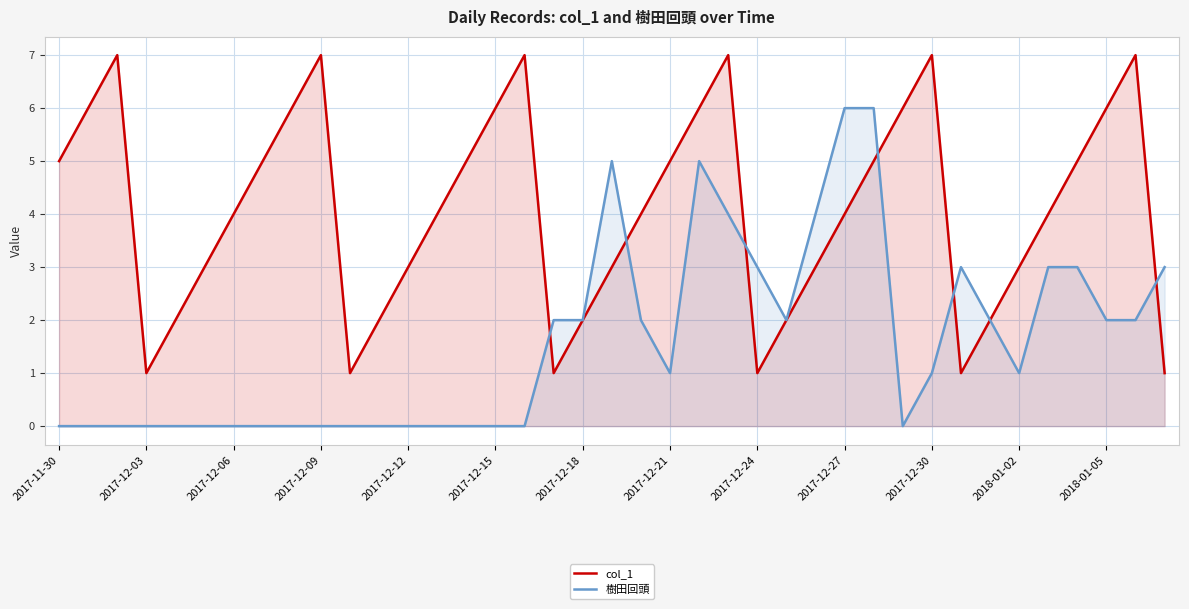

True or false: 樹田回頭 has a value of 0 at 2018-01-02.

False